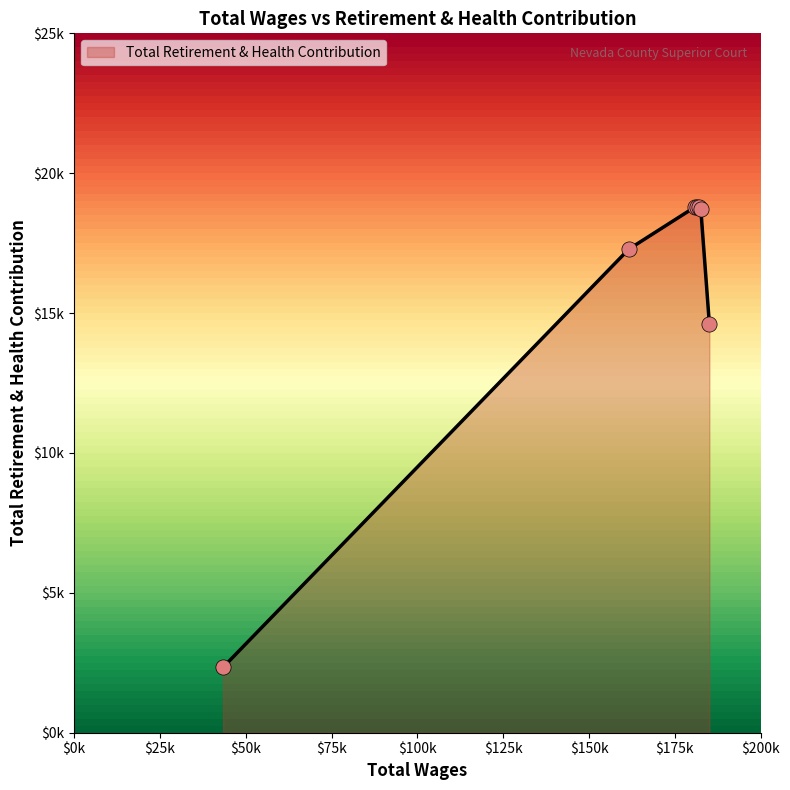

What is the ratio of the value at 161551.12 to the value at 182561.21?

0.9